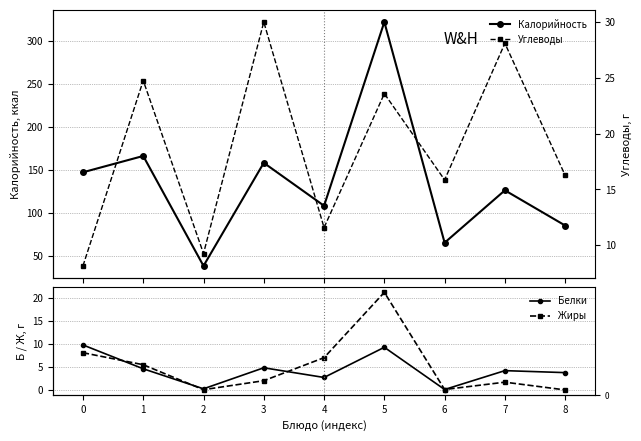

True or false: Калорийность and Жиры intersect in this chart.

False